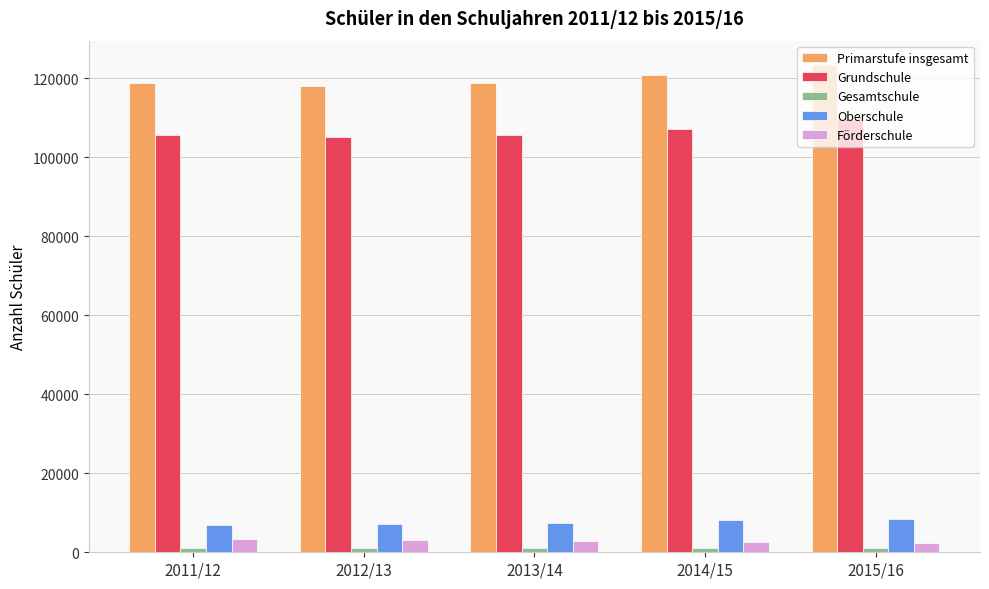

What is the difference between the second highest and minimum values in the Primarstufe insgesamt series?

2685